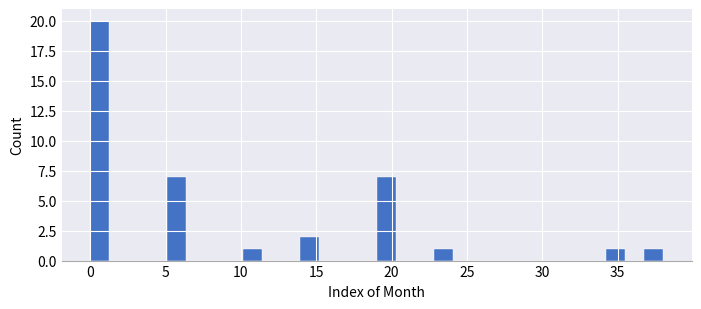

Around what value on the x-axis is the tallest bar? Give the approximate position of its centre, as read against the axis.

0.5